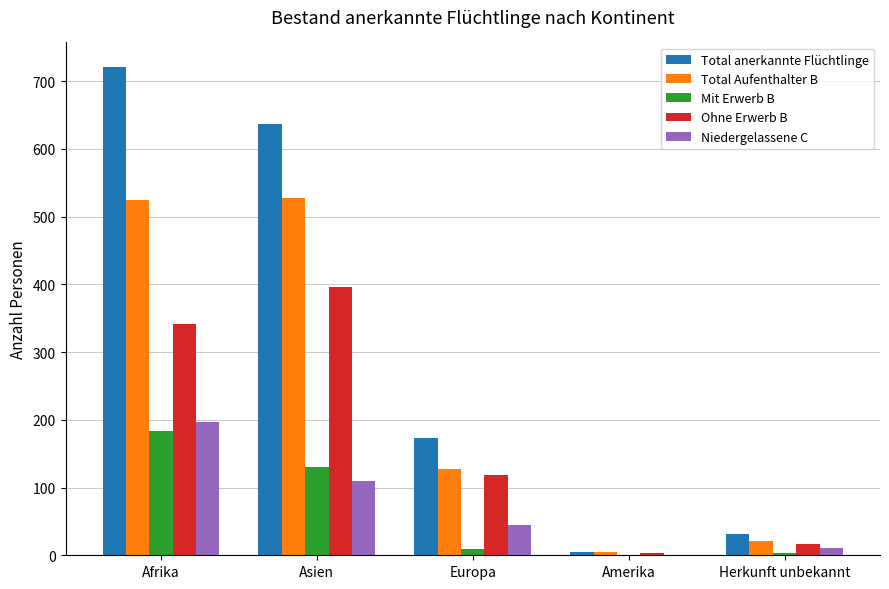

How many series are shown in this chart?

5